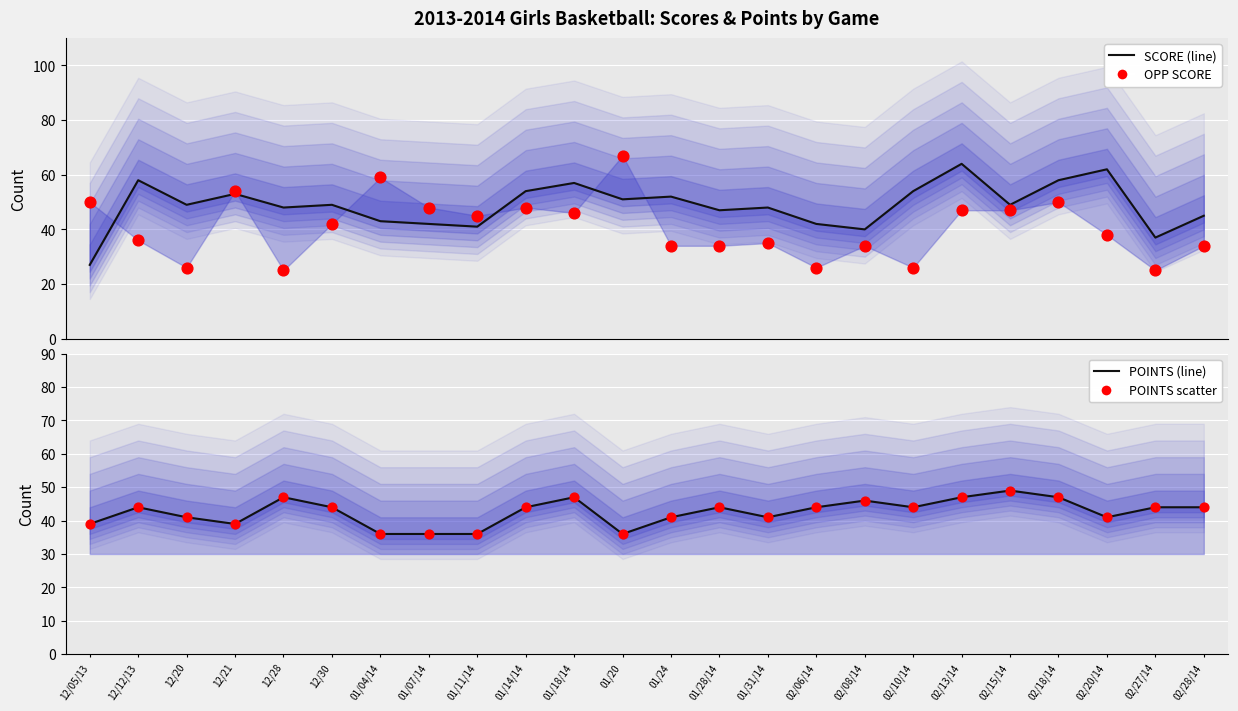

At which category is the sum across all series the highest?

02/13/14